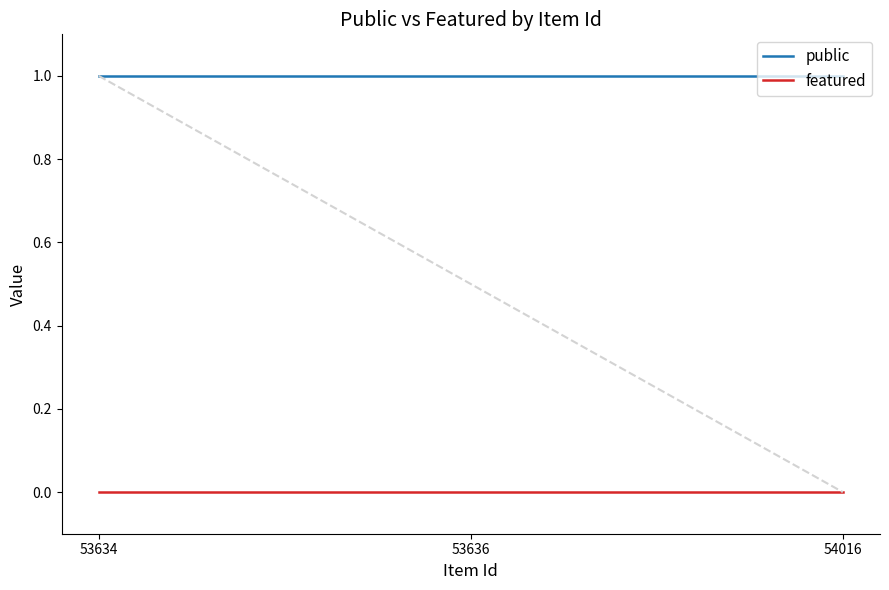

What is the value of the public point at the 2nd from the left?

1